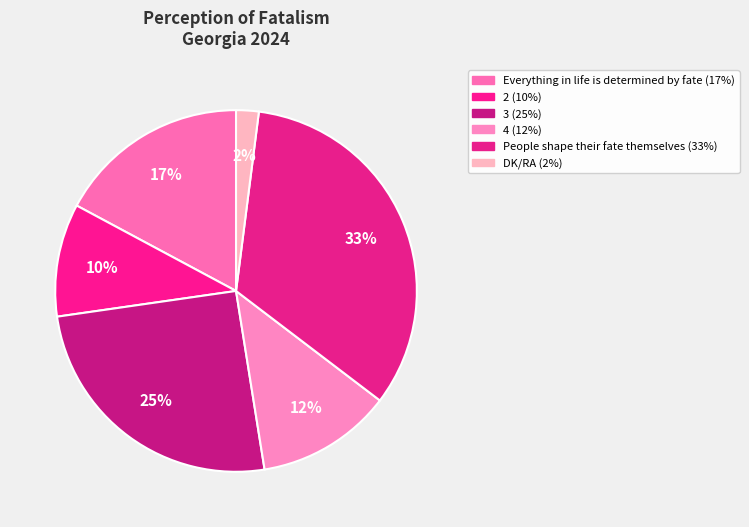

Does 3 account for over 50% of the chart?

No